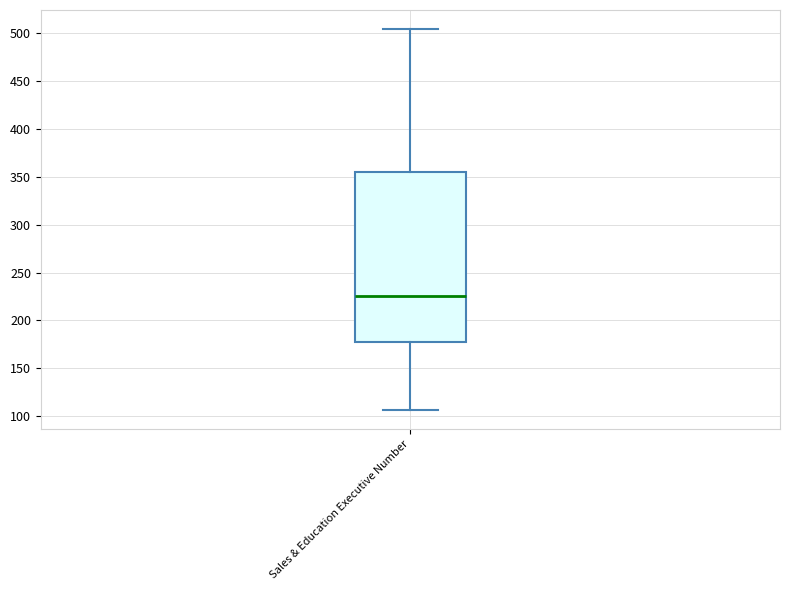

Where does the upper whisker of the box for Sales & Education Executive Number end on the y-axis? The values are not printed on the chart, so give them approximately, as read against the axis.

505